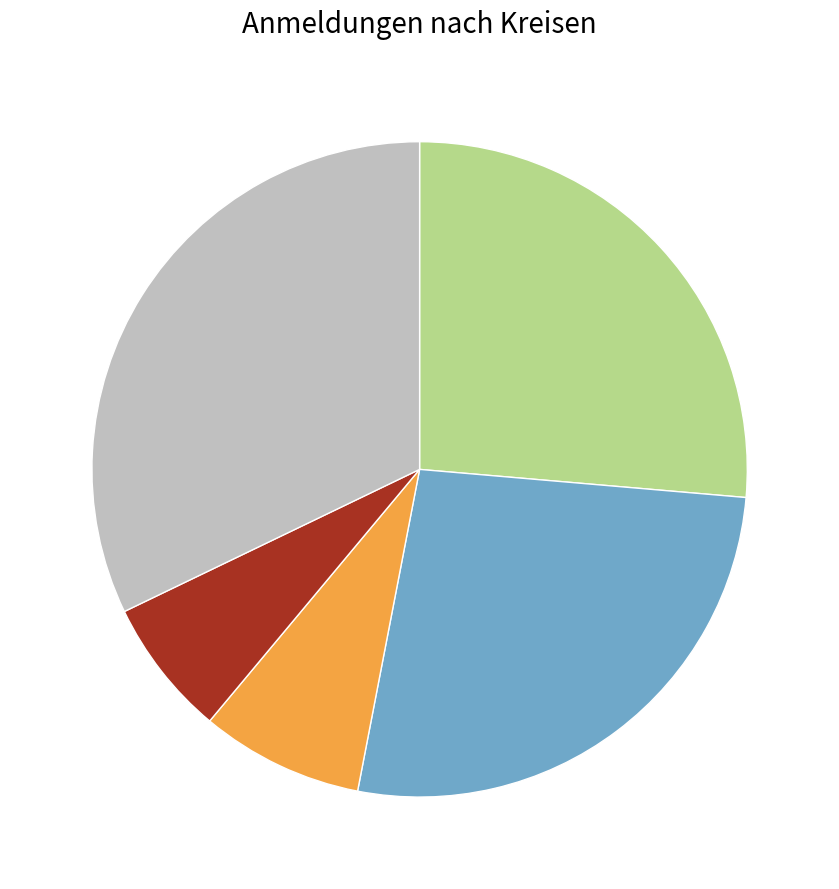

Is there a majority slice in this chart?

No